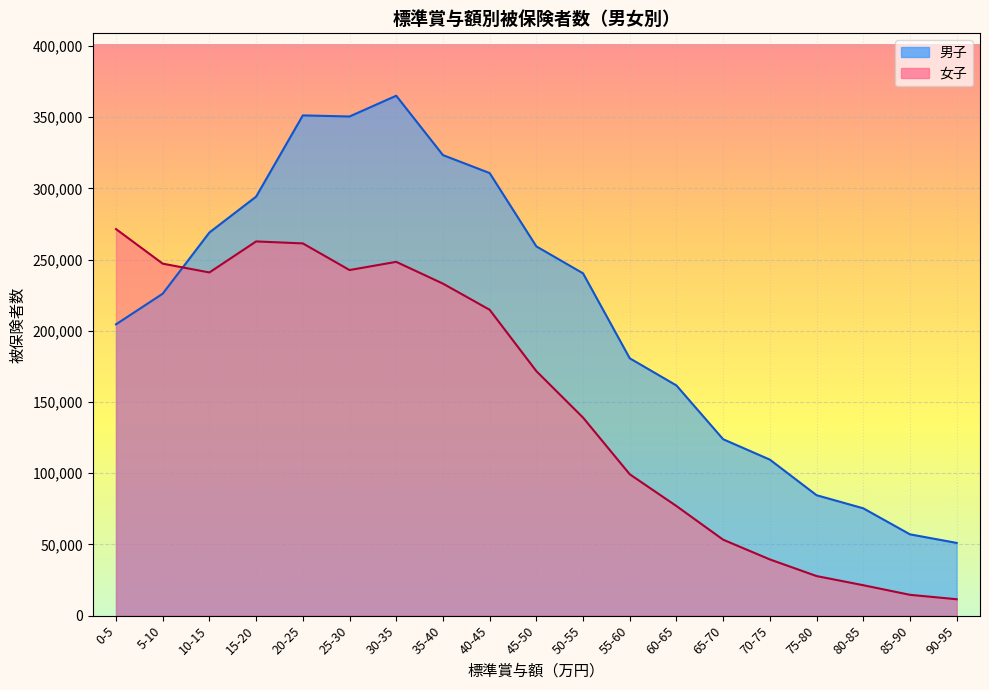

How many intersections are there between 女子 and 男子?

1